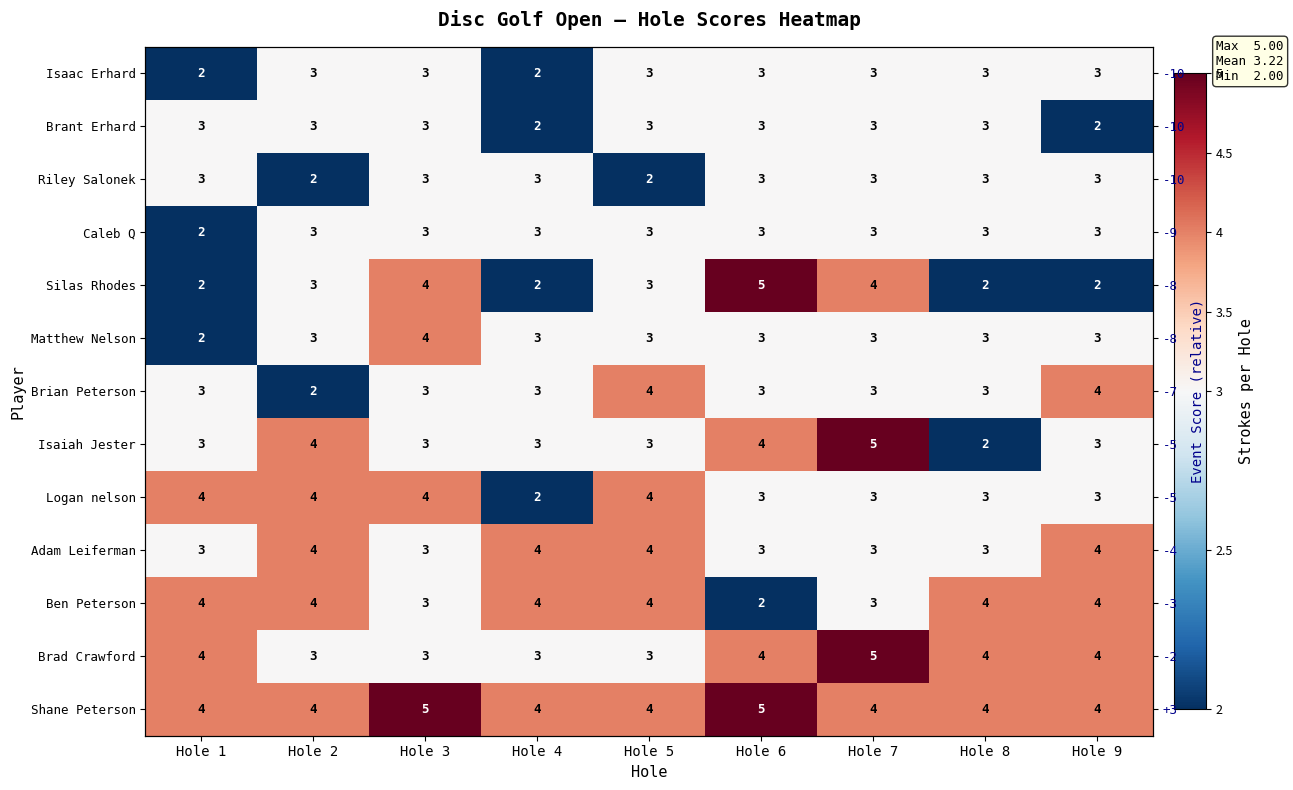

At which category is the sum across all series the highest?

Hole 7